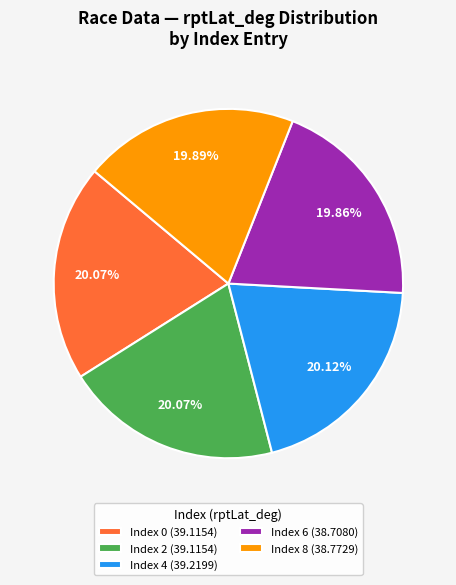

Do Index 2 (39.1154) and Index 4 (39.2199) together represent more than half of the pie?

No